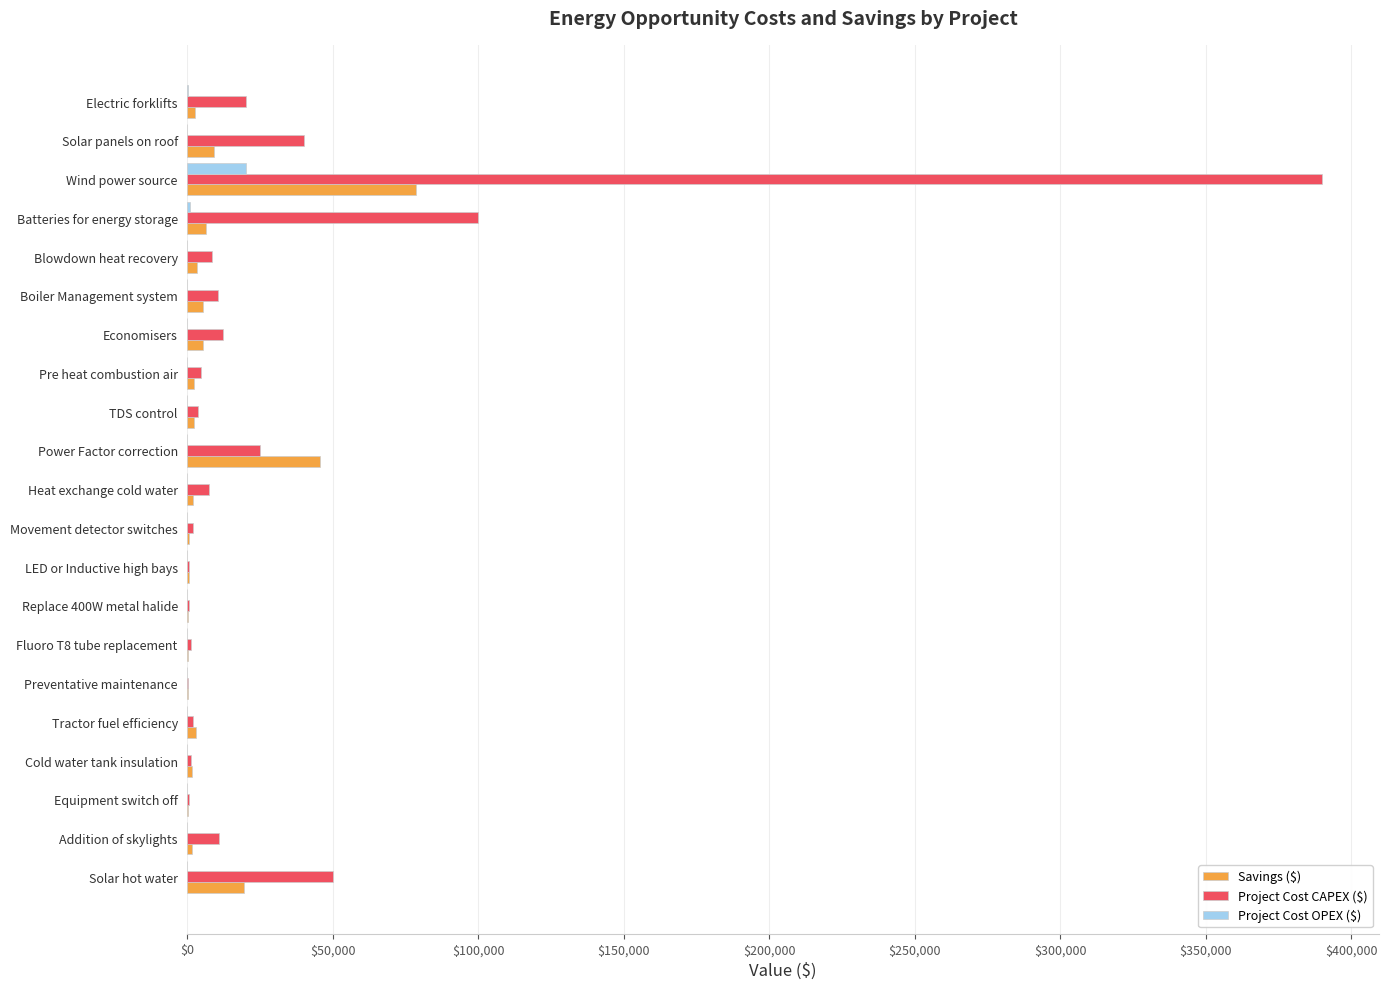

Which series has the largest total across all categories?

Project Cost CAPEX ($)